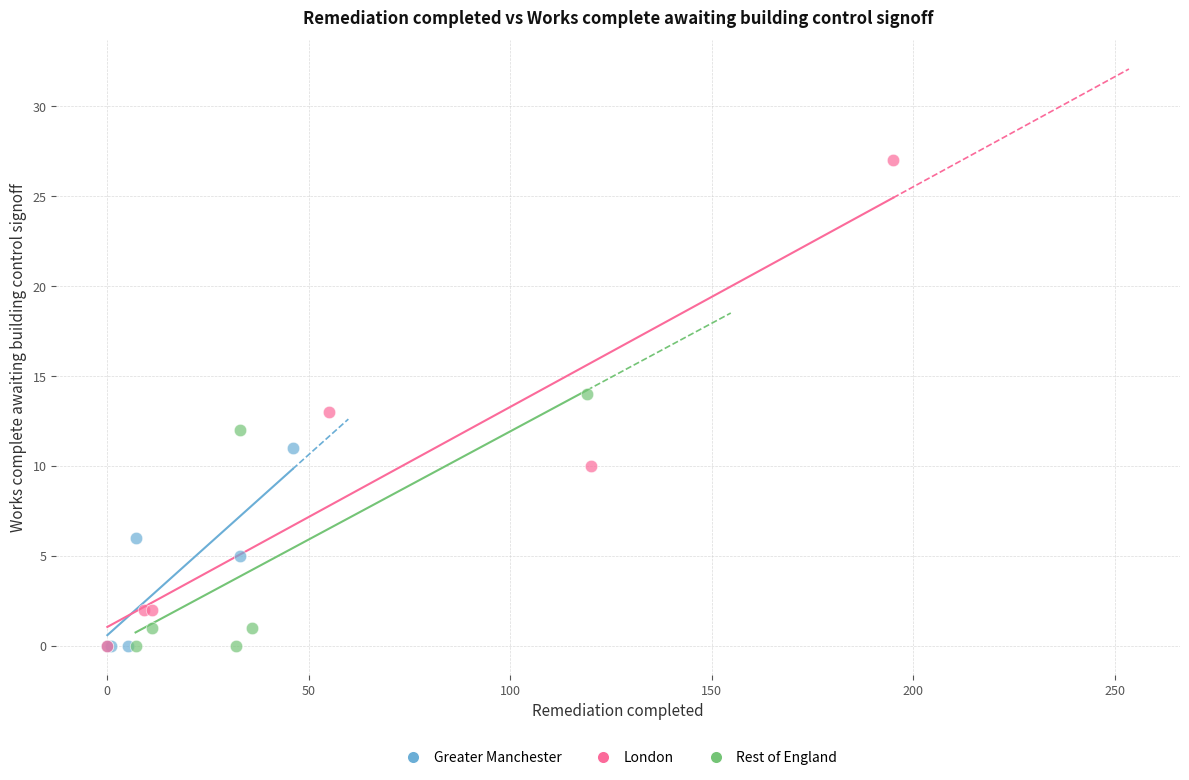

Which series contains the highest Y value?

London